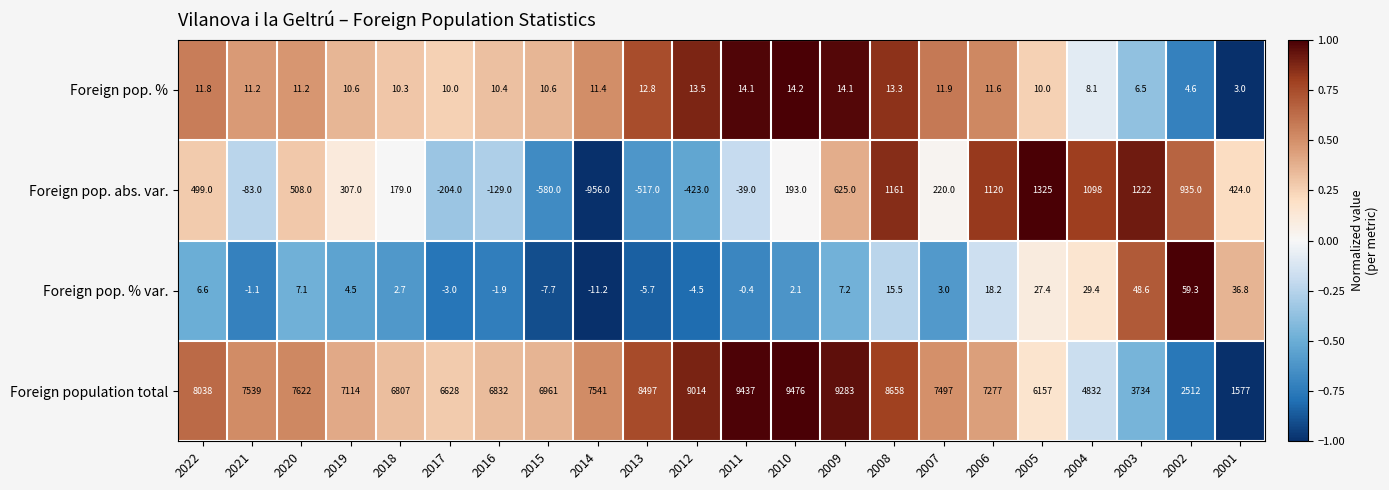

At which category does the chart reach its minimum across all series?

2014